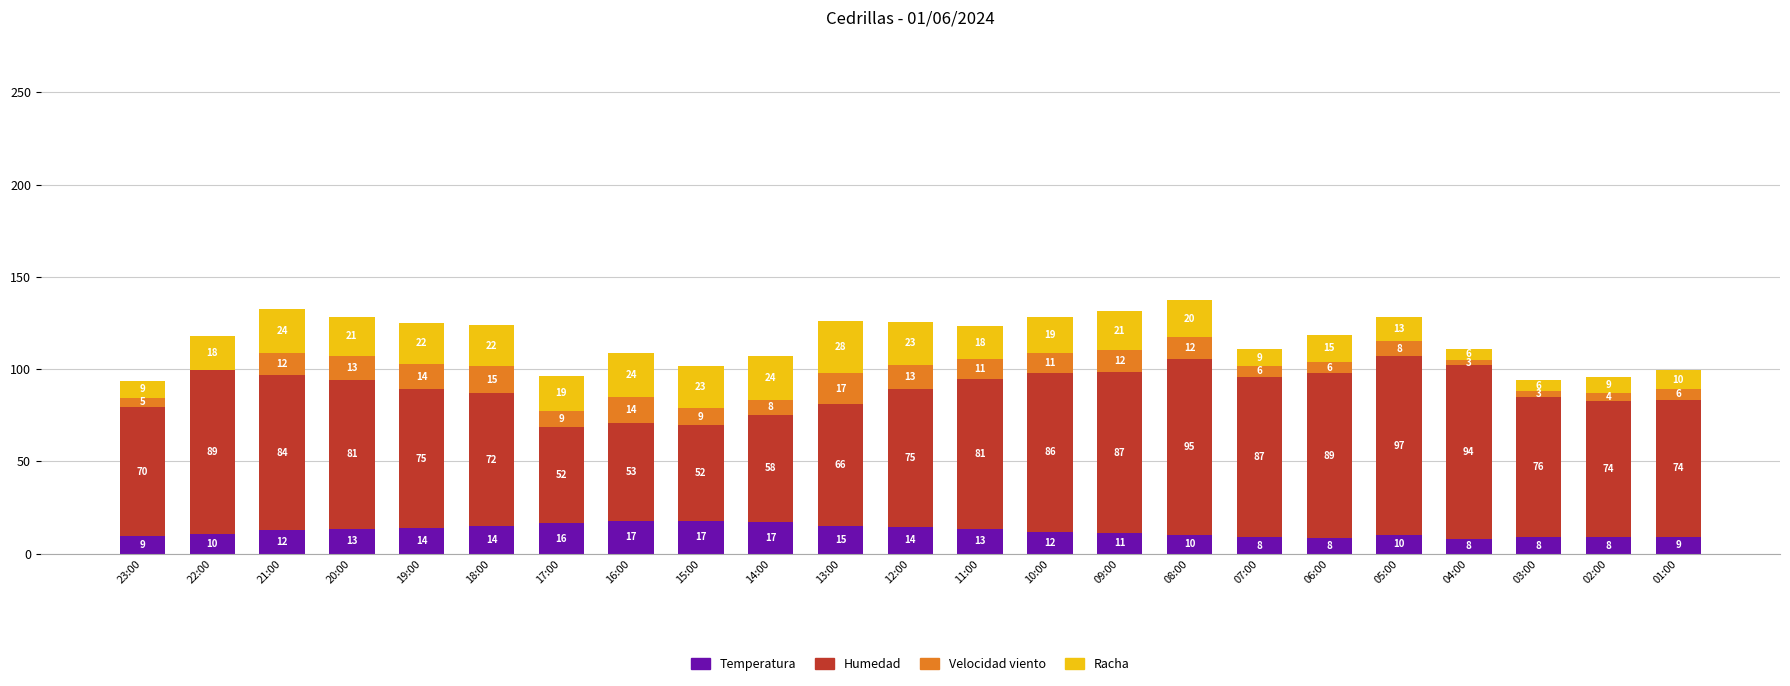

What are all the series names shown in the legend?

Temperatura, Humedad, Velocidad viento, Racha